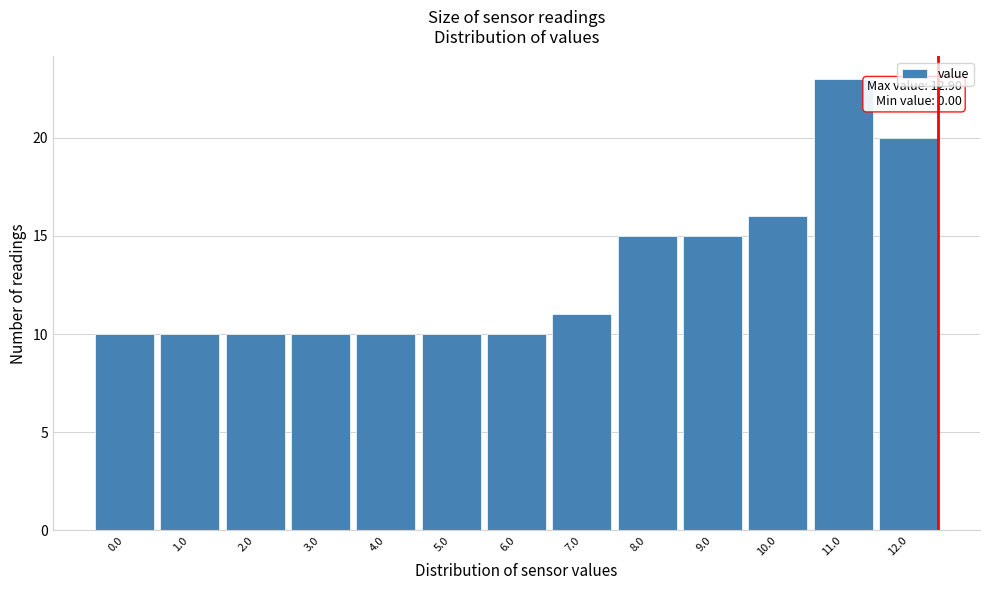

Reading right to left, transcribe all the data shown in this chart.

12.0=20	11.0=23	10.0=16	9.0=15	8.0=15	7.0=11	6.0=10	5.0=10	4.0=10	3.0=10	2.0=10	1.0=10	0.0=10